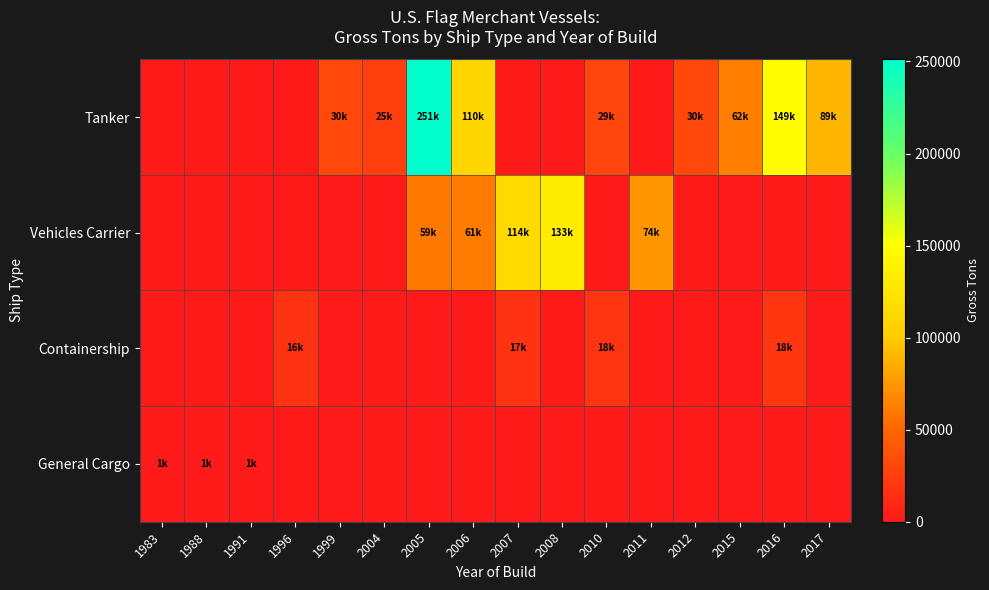

Reading left to right, extract all data points from this chart.

Tanker: 1983=0	1988=0	1991=0	1996=0	1999=30770	2004=25487	2005=251187	2006=110693	2007=0	2008=0	2010=29155	2011=0	2012=30718	2015=62318	2016=149218	2017=89403
Vehicles Carrier: 1983=0	1988=0	1991=0	1996=0	1999=0	2004=0	2005=59705	2006=61260	2007=114560	2008=133446	2010=0	2011=74255	2012=0	2015=0	2016=0	2017=0
Containership: 1983=0	1988=0	1991=0	1996=16856	1999=0	2004=0	2005=0	2006=0	2007=17594	2008=0	2010=18485	2011=0	2012=0	2015=0	2016=18870	2017=0
General Cargo: 1983=1920	1988=1920	1991=1904	1996=0	1999=0	2004=0	2005=0	2006=0	2007=0	2008=0	2010=0	2011=0	2012=0	2015=0	2016=0	2017=0